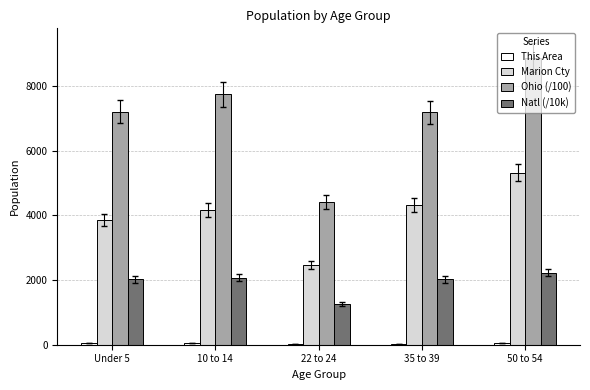

What is the highest value of the Ohio (/100) series?

8870.6